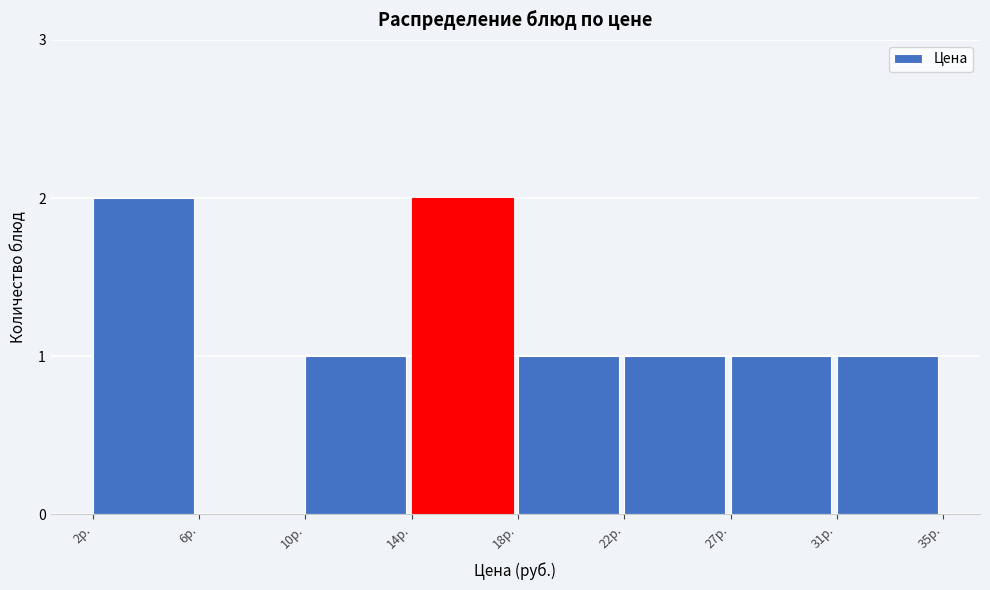

Reading right to left, what are all the values shown in this chart?

31р.=1	27р.=1	22р.=1	18р.=1	14р.=2	10р.=1	6р.=0	2р.=2